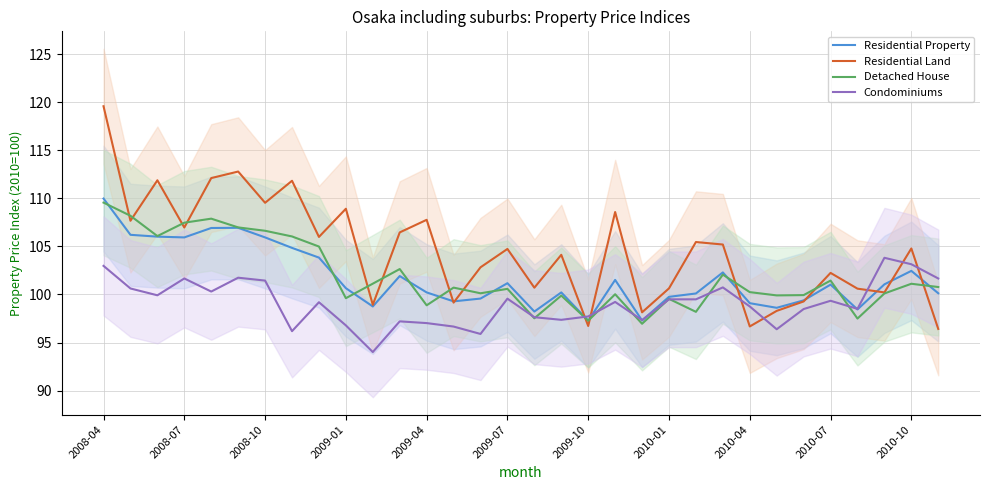

Which series has the largest total across all categories?

Residential Land